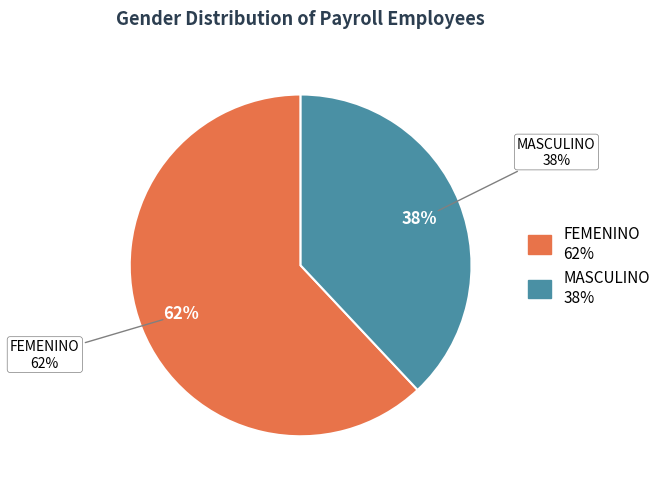

To the nearest percent, what percentage of the pie is FEMENINO?

62%